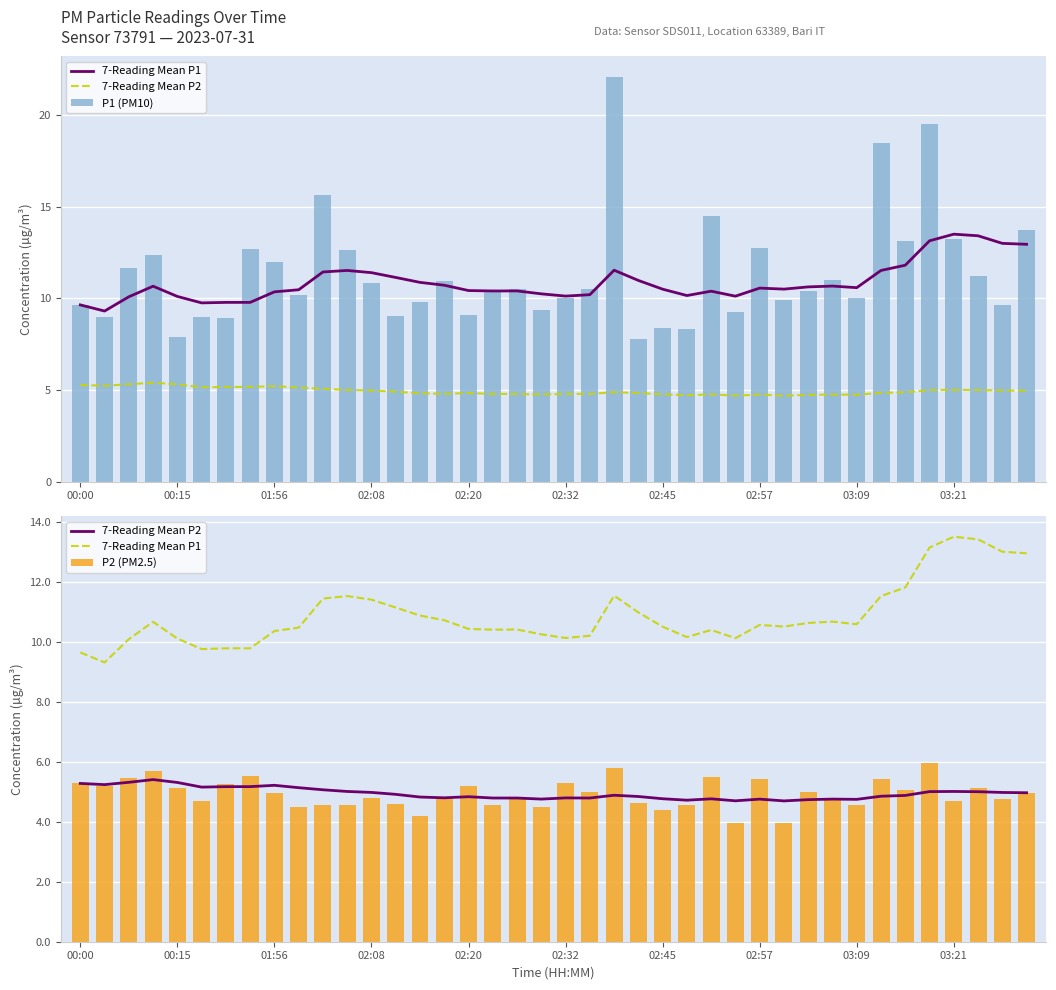

What is the maximum value shown in the chart?

22.1